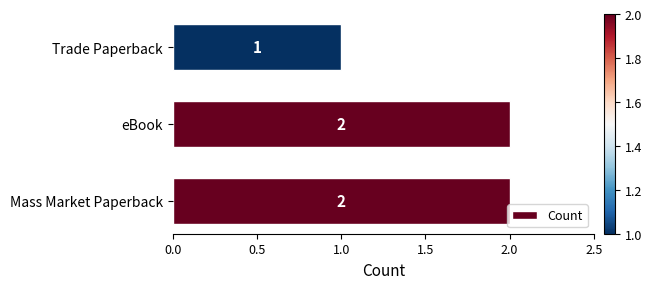

Reading bottom to top, transcribe all the data shown in this chart.

Mass Market Paperback=2	eBook=2	Trade Paperback=1